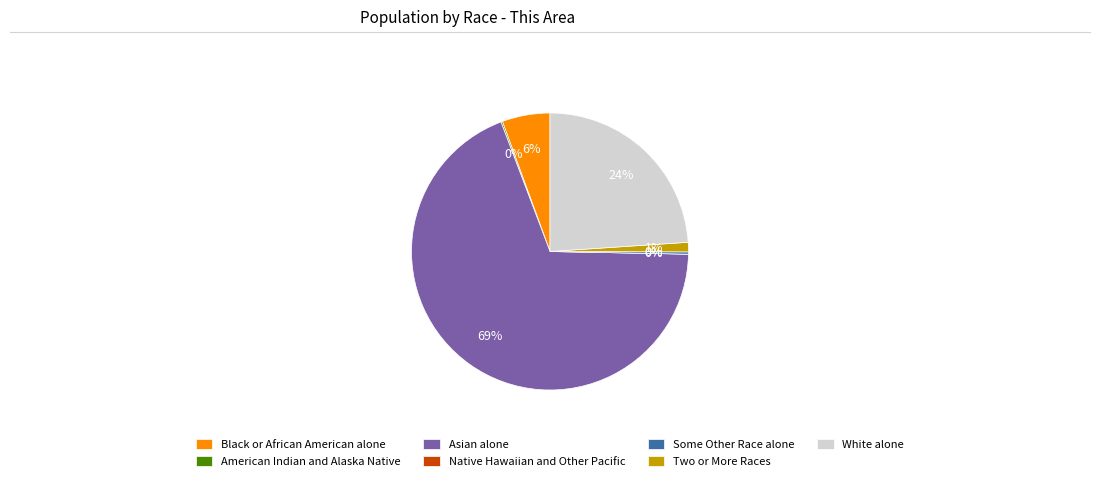

What is the largest slice in the pie chart?

Asian alone